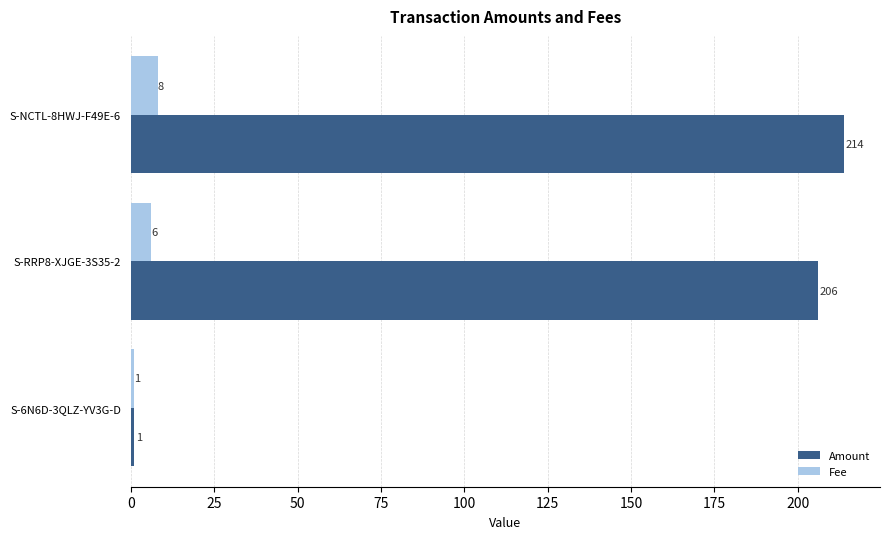

True or false: Amount has a value of 322.6 at S-NCTL-8HWJ-F49E-6.

False